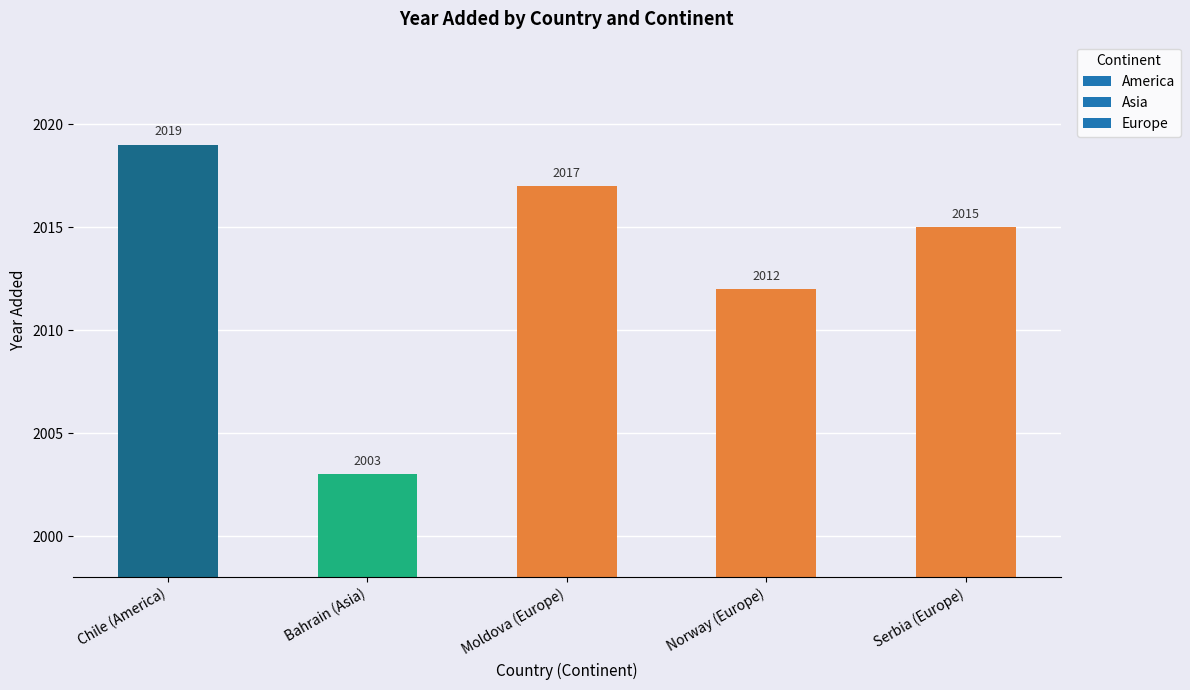

Between Norway (Europe) and Moldova (Europe), which is larger?

Moldova (Europe)